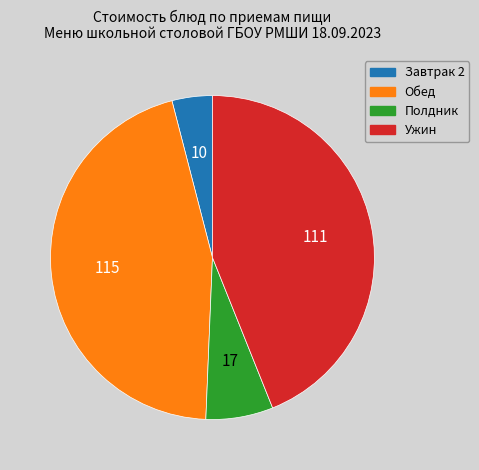

What is the smallest slice in the pie chart?

Завтрак 2